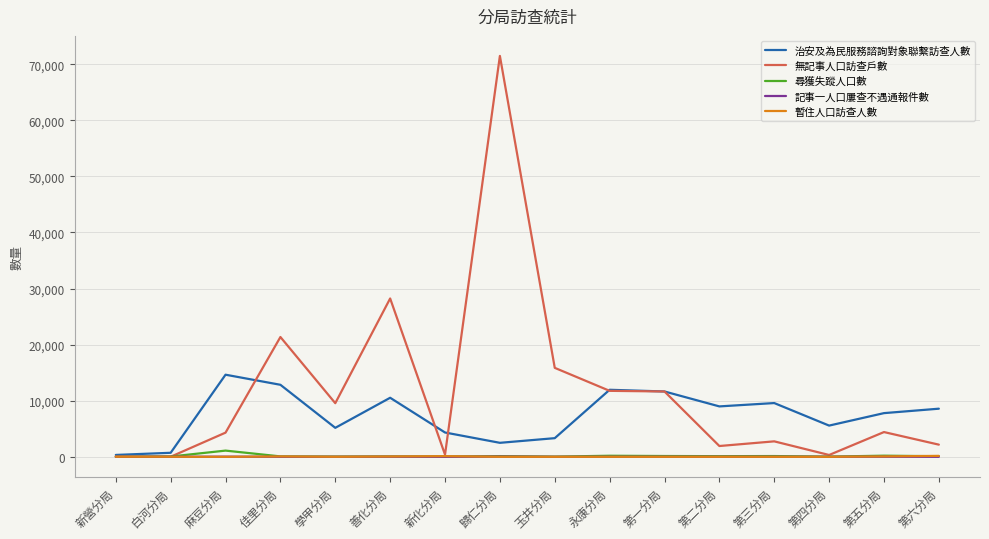

What is the greatest value displayed?

71486